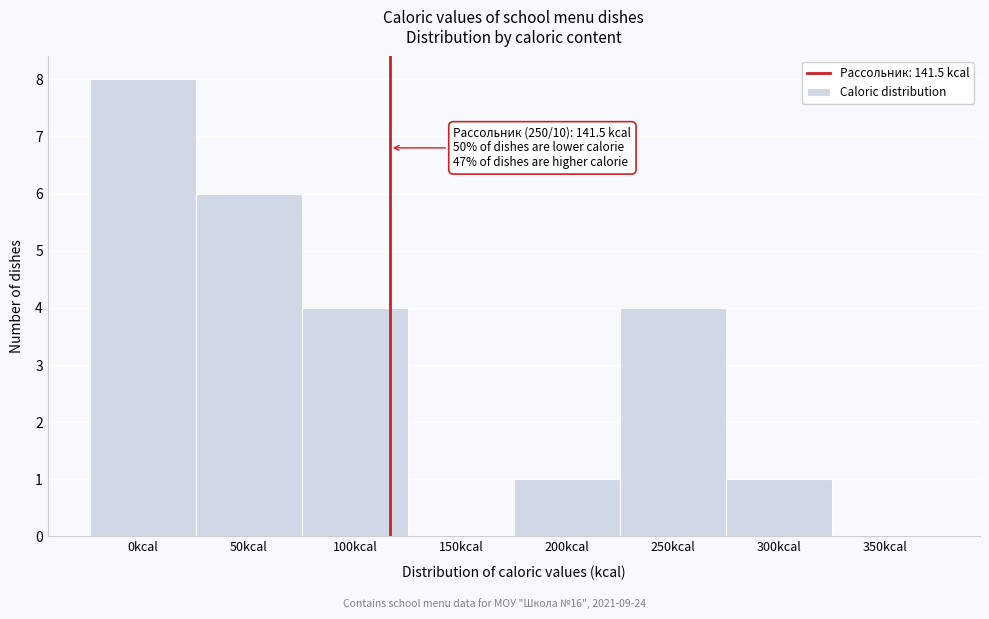

Reading right to left, transcribe all the data shown in this chart.

350kcal=0	300kcal=1	250kcal=4	200kcal=1	150kcal=0	100kcal=4	50kcal=6	0kcal=8